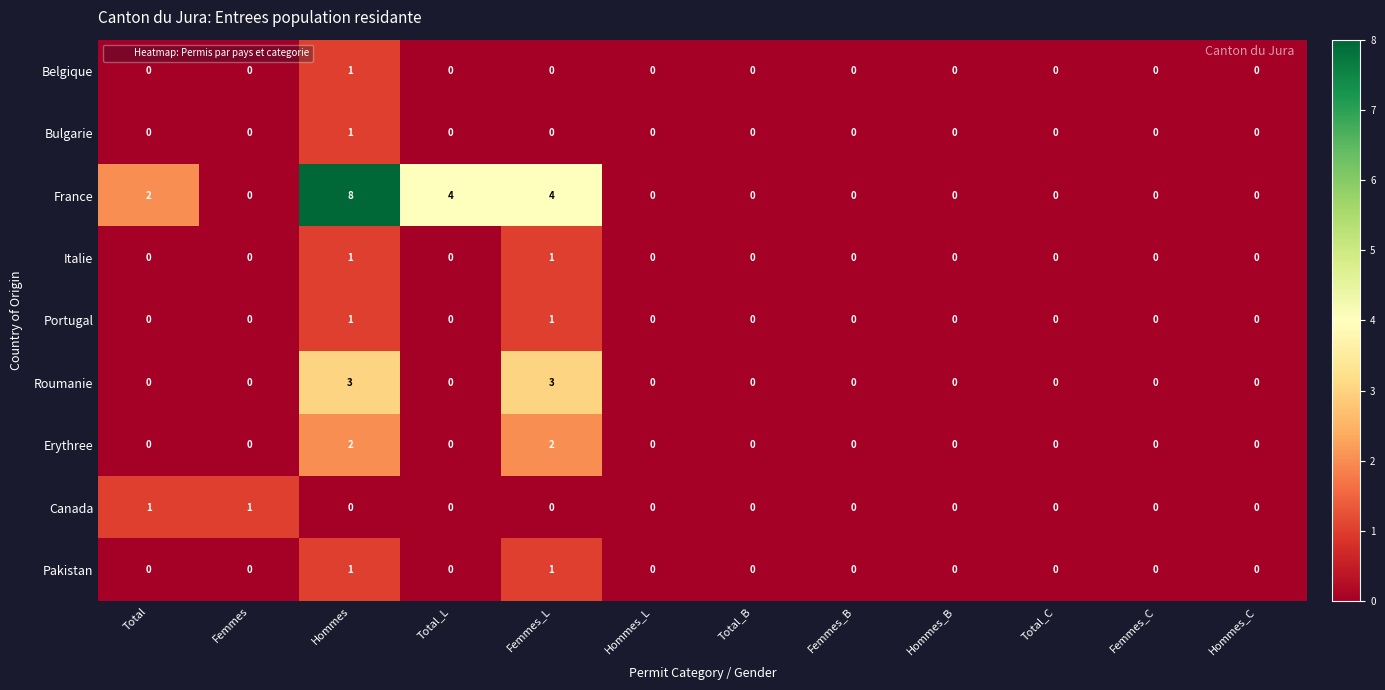

Is it true that France equals 0 at Femmes_B?

True